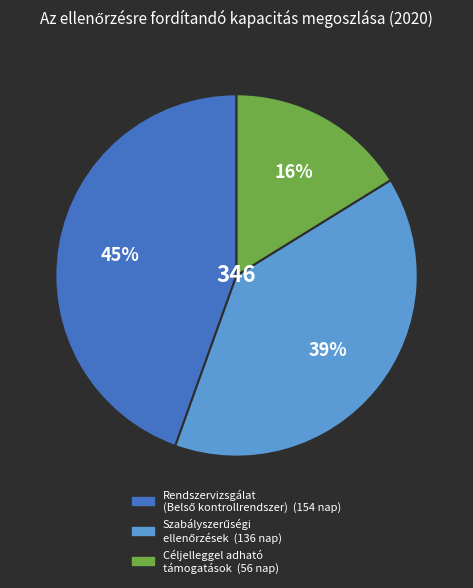

Does any single category account for the majority?

No